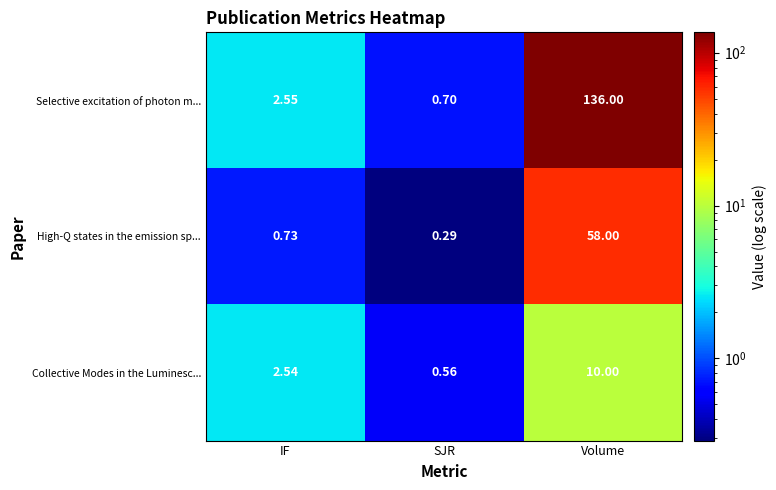

At which label does Collective Modes in the Luminesc... reach its peak?

Volume